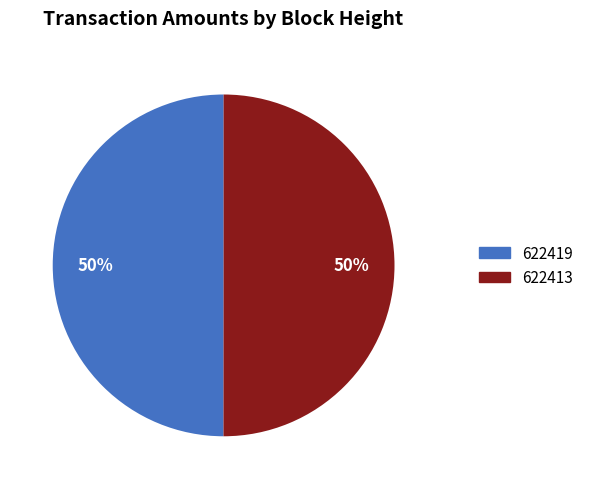

Is it true that 622413 is 41% of the pie?

False